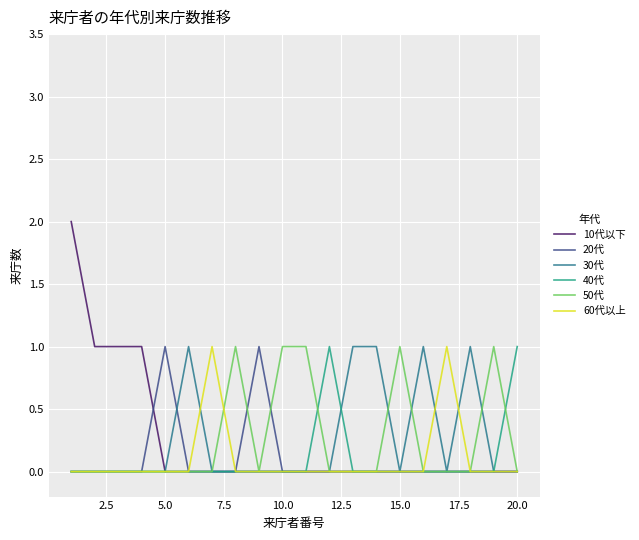

True or false: 20代 has a value of 1 at 10.0.

False